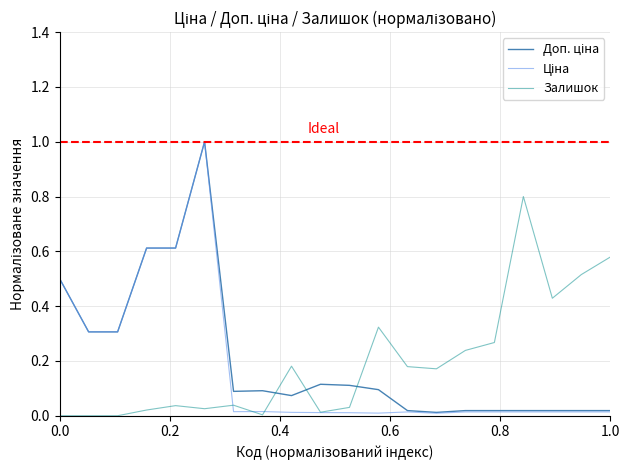

What is the total value across all series at 283481953?

0.1